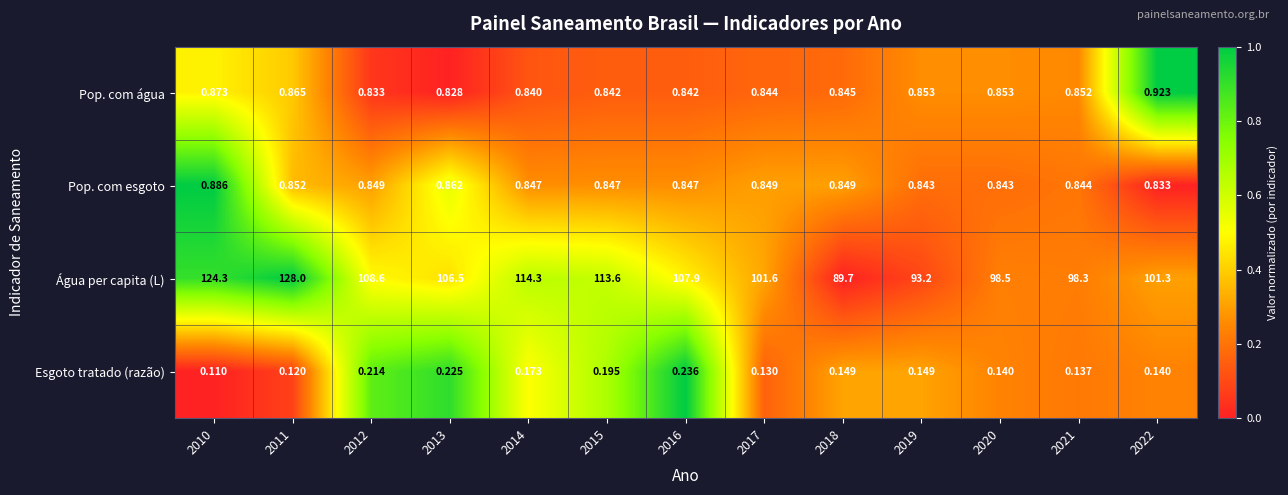

Which series has the largest total across all categories?

Água per capita (L)